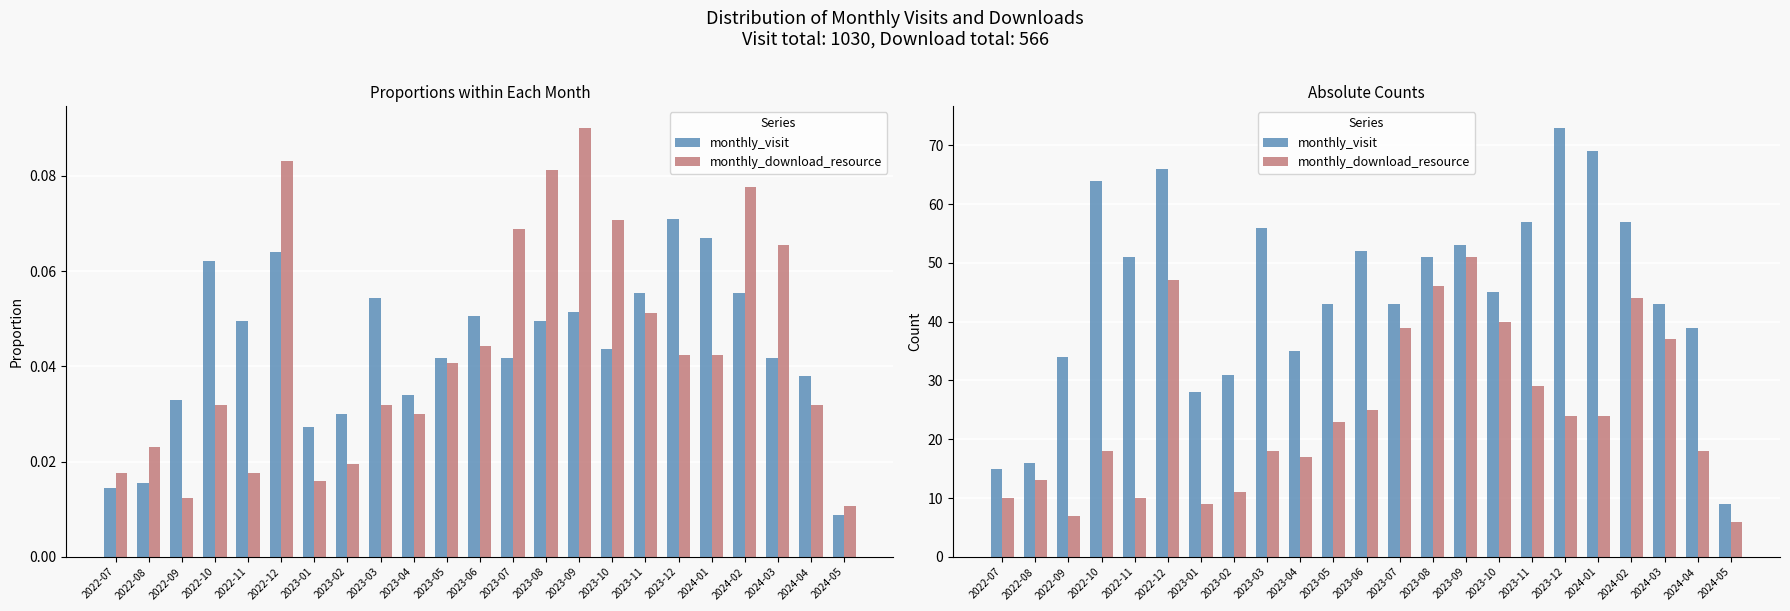

Are the bars horizontal?

No